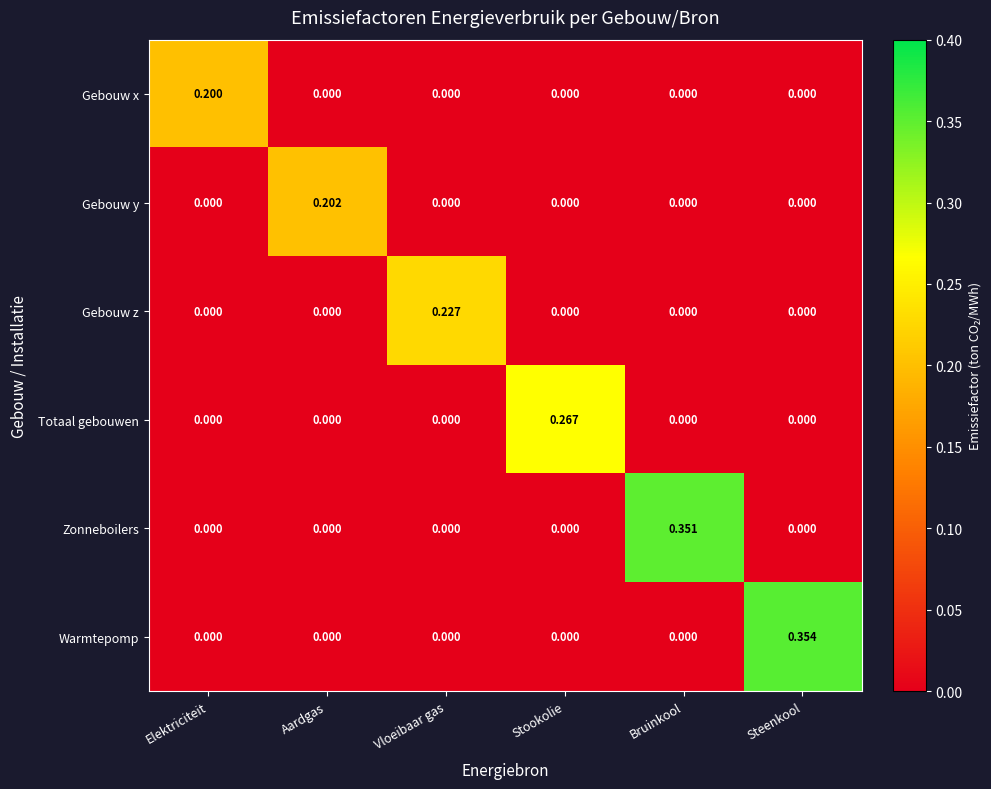

Which category has the highest value across all series?

Steenkool